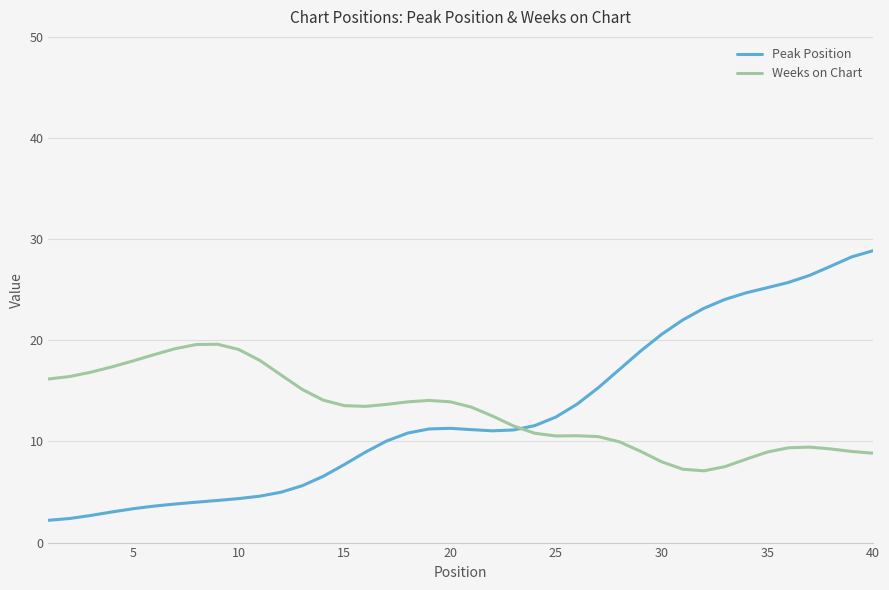

What is the minimum value shown in the chart?

2.2